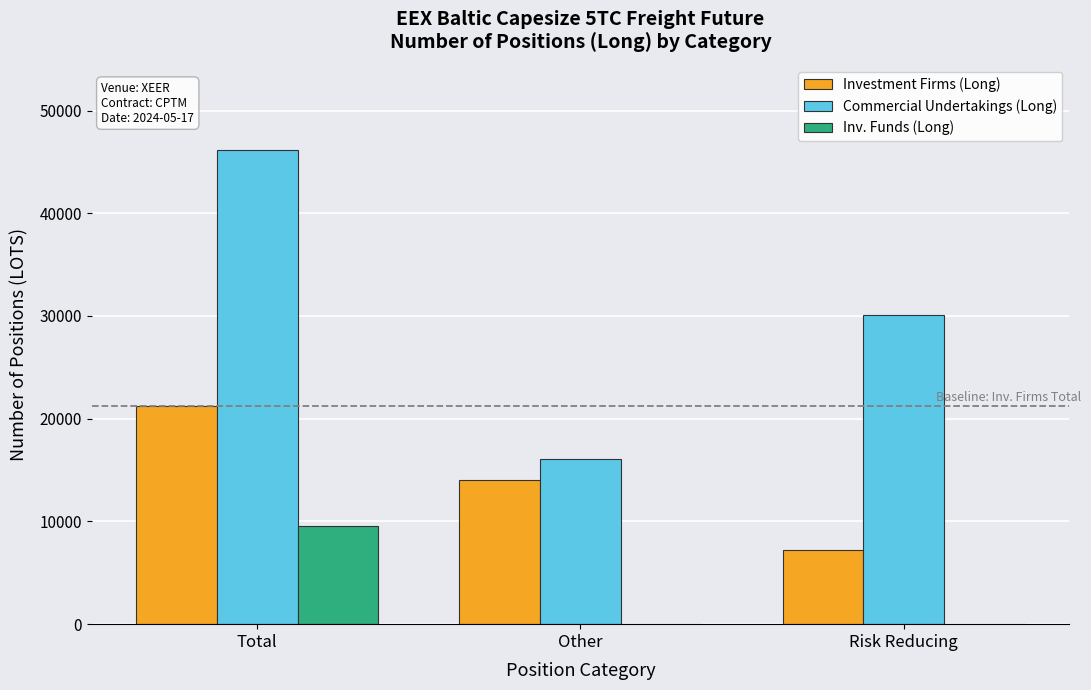

Which series has the widest spread of values?

Commercial Undertakings (Long)